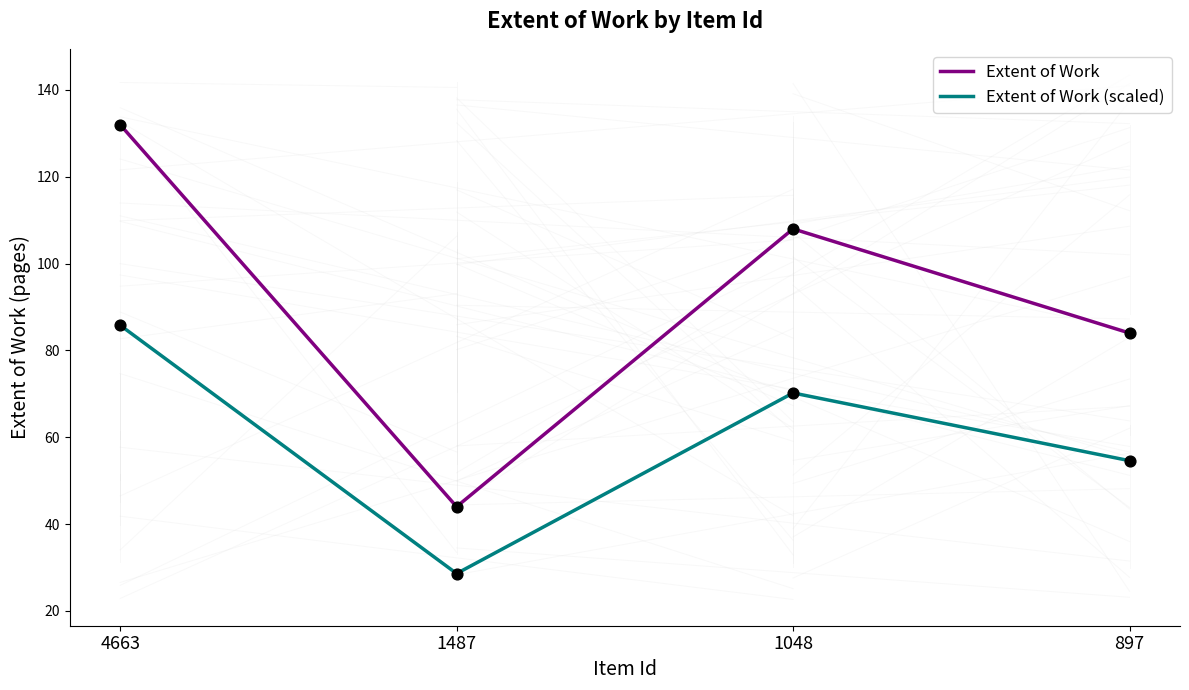

What is the spread (max minus min) of values at 1487?

15.4